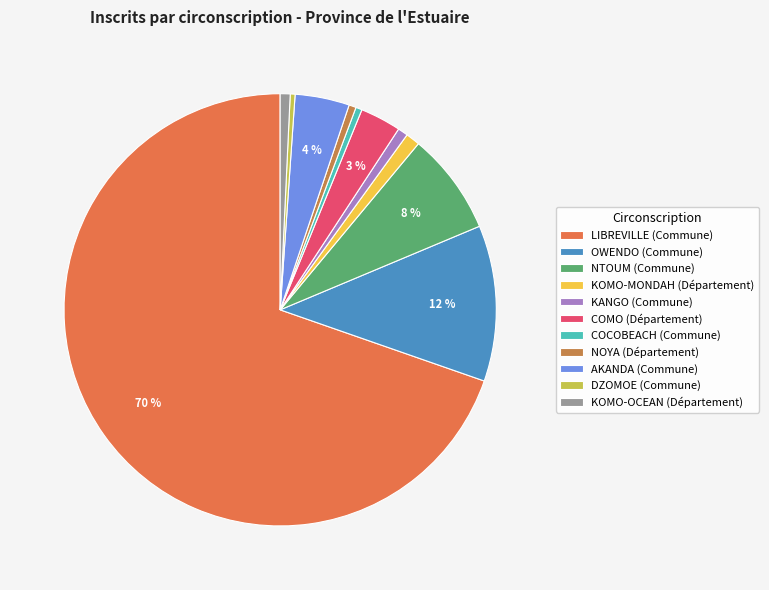

To the nearest percent, what is the average slice percentage?

9%